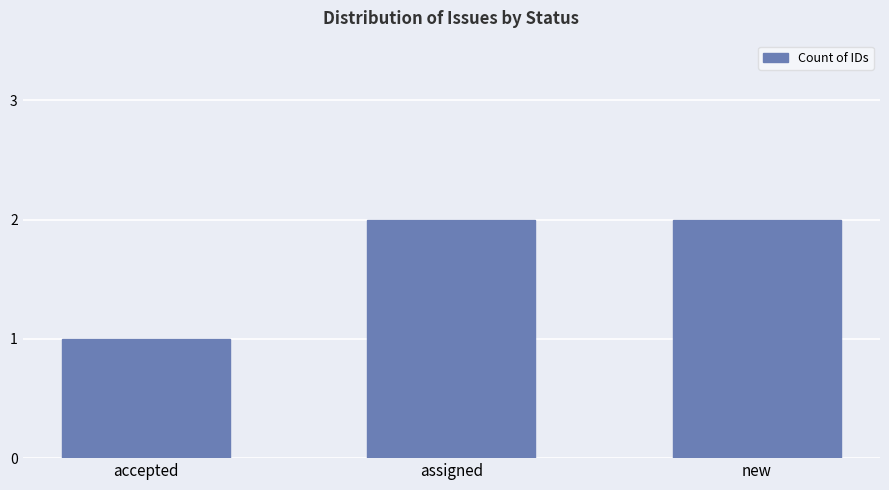

Reading left to right, transcribe all the data shown in this chart.

1	2	2